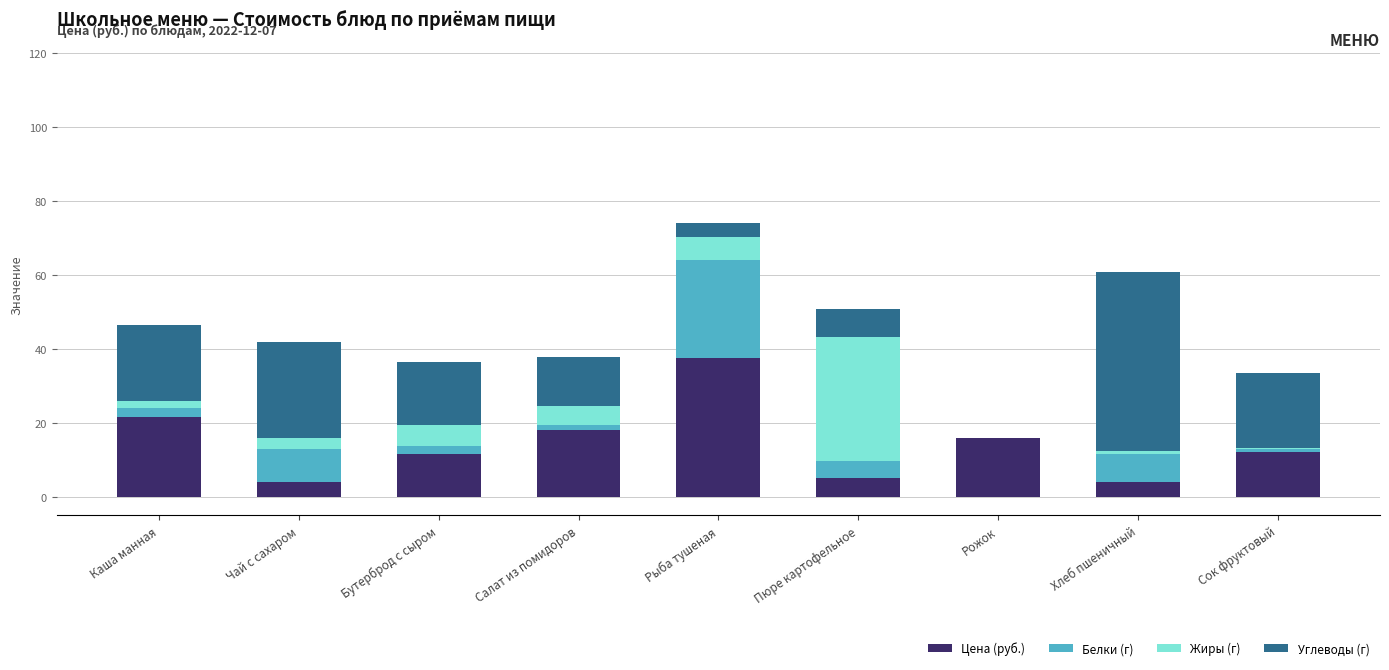

What is the total value across all series at Пюре картофельное?

50.7